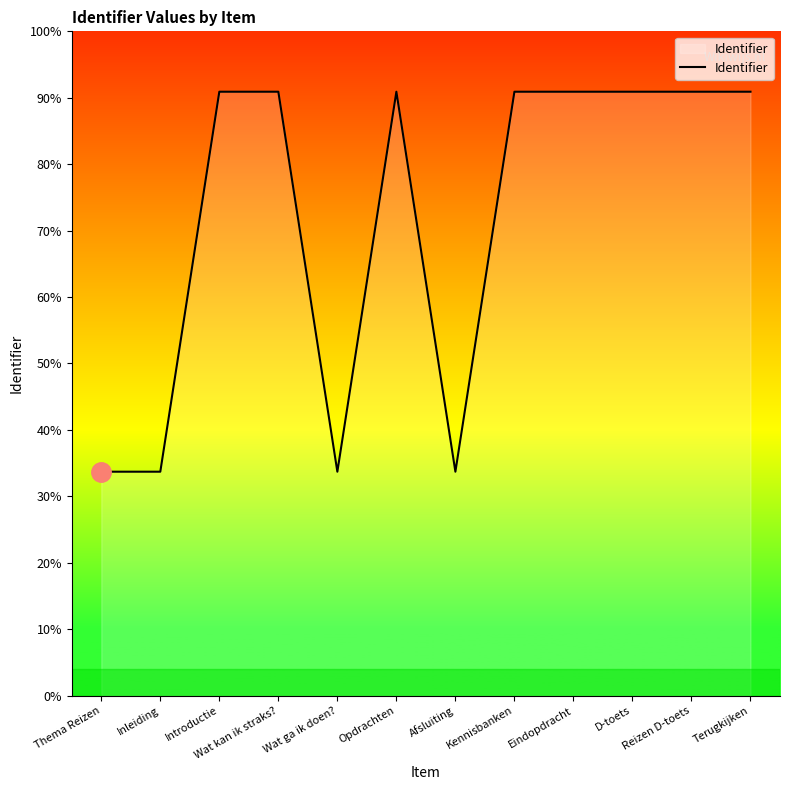

Rank the categories by value from highest to lowest.

Terugkijken, Reizen D-toets, D-toets, Eindopdracht, Kennisbanken, Opdrachten, Wat kan ik straks?, Introductie, Afsluiting, Wat ga ik doen?, Inleiding, Thema Reizen